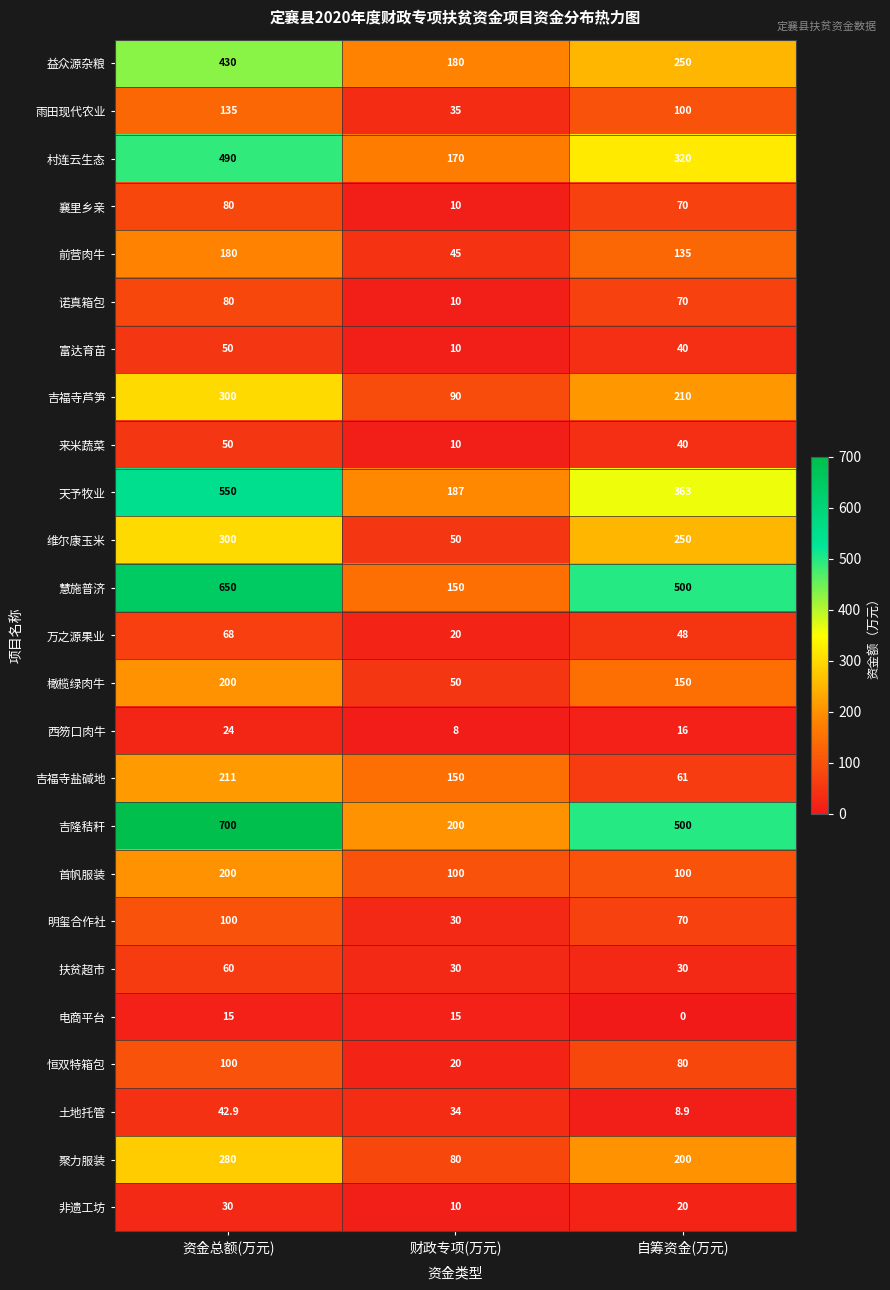

What is the approximate value of 首帆服装 at 资金总额(万元)?

200.0